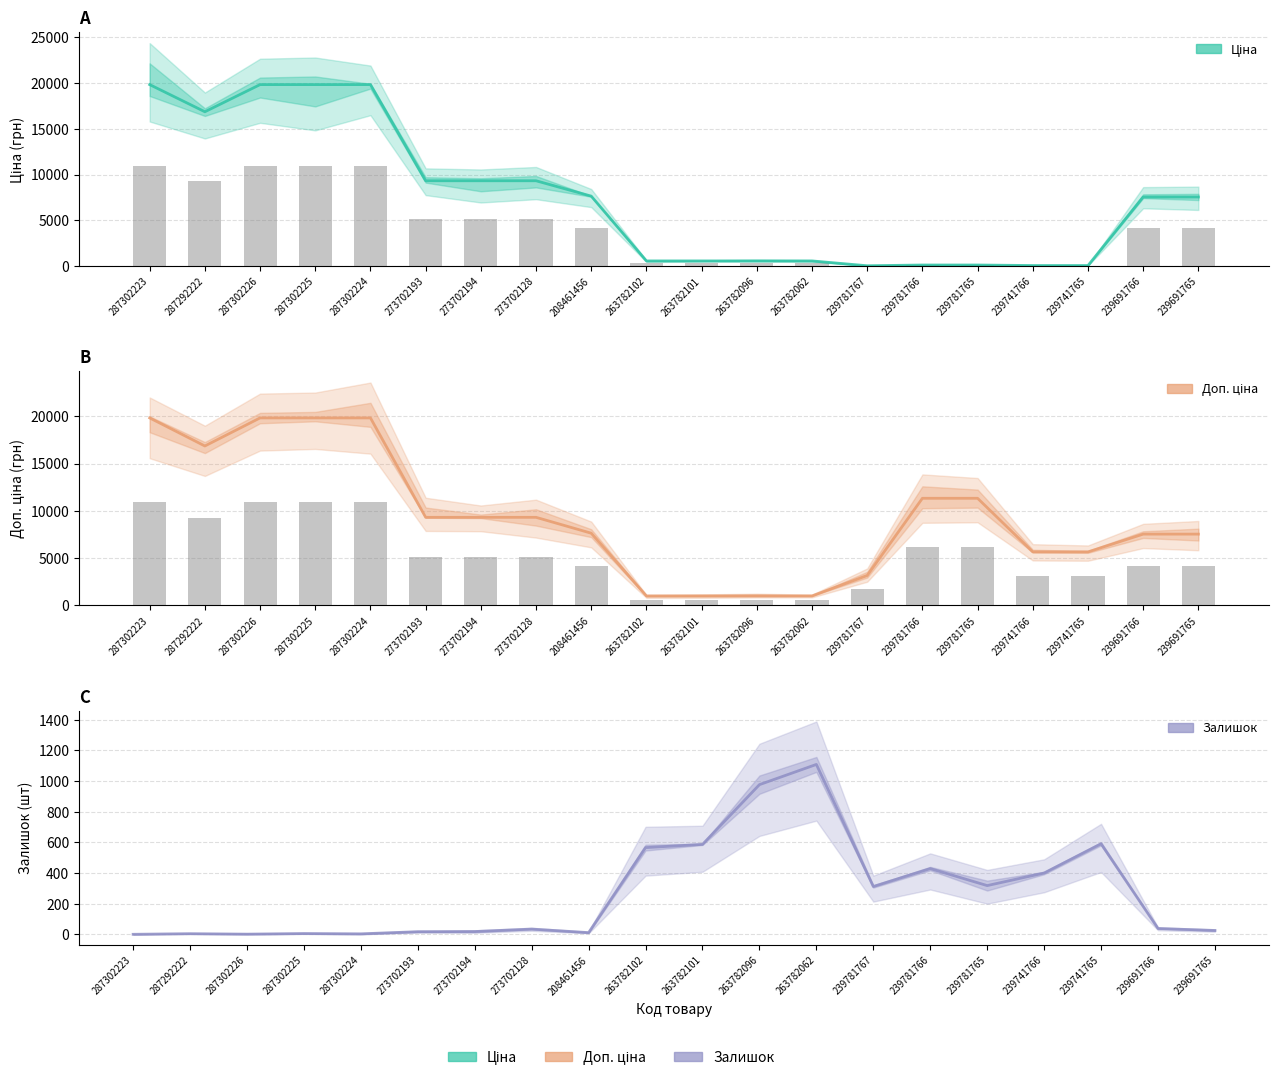

Reading left to right, what are all the values shown in this chart?

Ціна: 287302223=19831.1	287292222=16863.2	287302226=19831.1	287302225=19831.1	287302224=19831.1	273702193=9321.4	273702194=9321.4	273702128=9321.4	208461456=7641.9	263782102=560.2	263782101=560.2	263782096=560.2	263782062=560.2	239781767=31.7	239781766=113.3	239781765=113.3	239741766=56.7	239741765=56.7	239691766=7545.9	239691765=7545.9
Доп. ціна: 287302223=19831.1	287292222=16863.2	287302226=19831.1	287302225=19831.1	287302224=19831.1	273702193=9321.4	273702194=9321.4	273702128=9321.4	208461456=7641.9	263782102=1011.0	263782101=1011.0	263782096=1011.0	263782062=1011.0	239781767=3174.0	239781766=11334.0	239781765=11334.0	239741766=5667.0	239741765=5667.0	239691766=7545.9	239691765=7545.9
Залишок: 287302223=0.0	287292222=4.0	287302226=1.0	287302225=5.0	287302224=3.0	273702193=17.0	273702194=18.0	273702128=34.0	208461456=11.0	263782102=566.0	263782101=587.0	263782096=977.0	263782062=1109.0	239781767=312.0	239781766=429.0	239781765=318.0	239741766=400.0	239741765=591.0	239691766=38.0	239691765=25.0